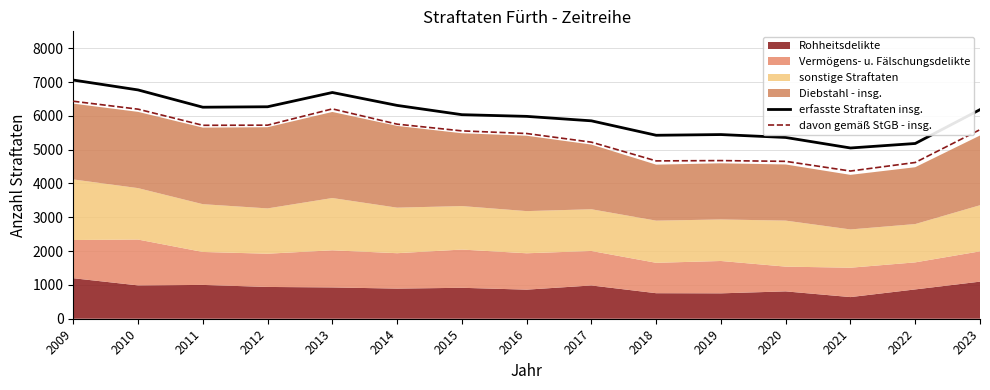

Which series changed the most between 2010 and 2016?

erfasste Straftaten insg.